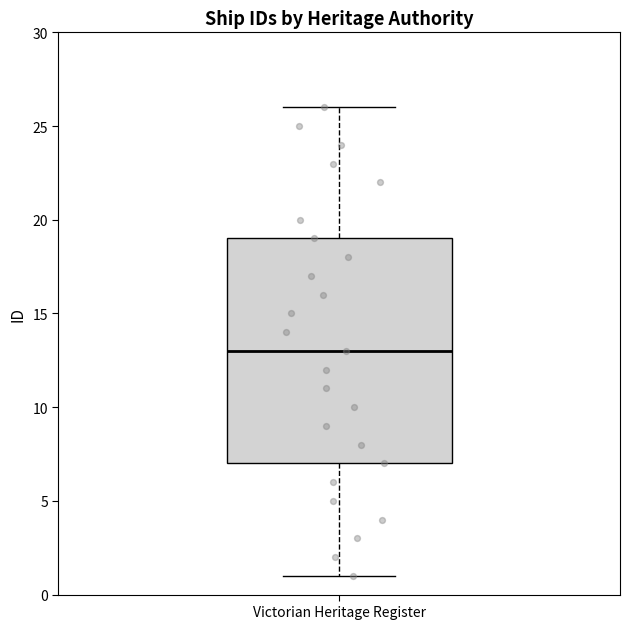

Read this box plot against the y-axis: the position of the median line, the range covered by the box, and the ends of both whiskers. The values are not printed on the chart, so give them approximately, as read against the axis.

median 13, box 7 to 19, whiskers 1 to 26